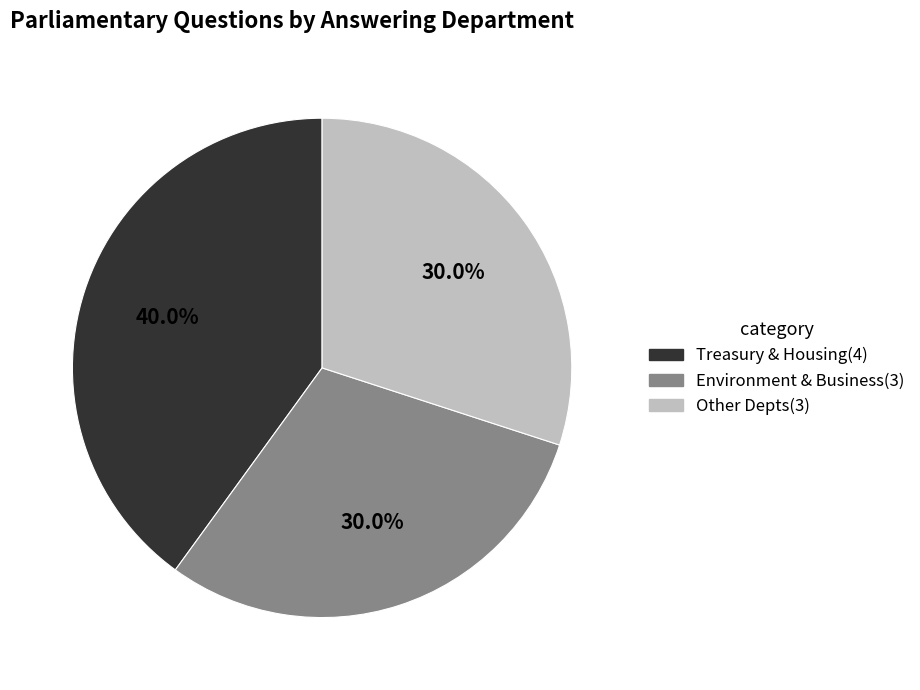

Which slice is the largest?

Treasury & Housing(4)